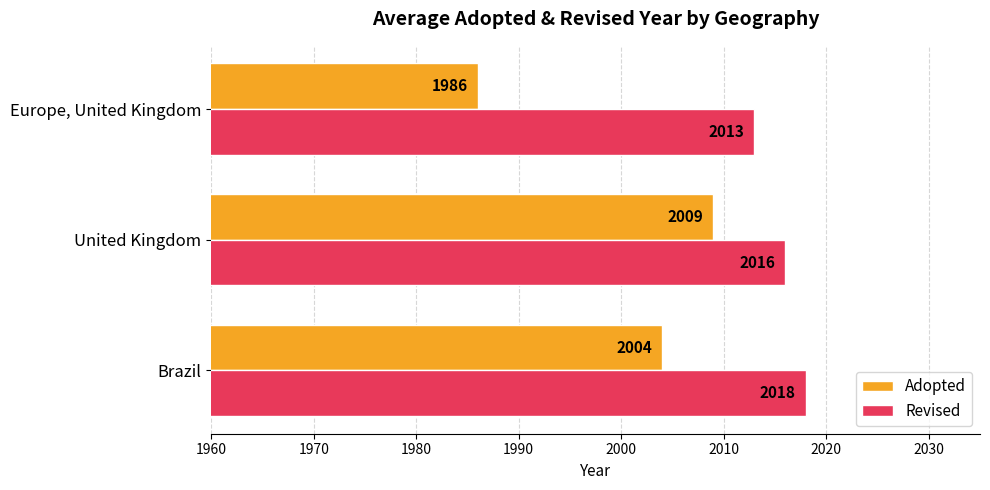

At which label is Adopted closest to 1997?

Brazil